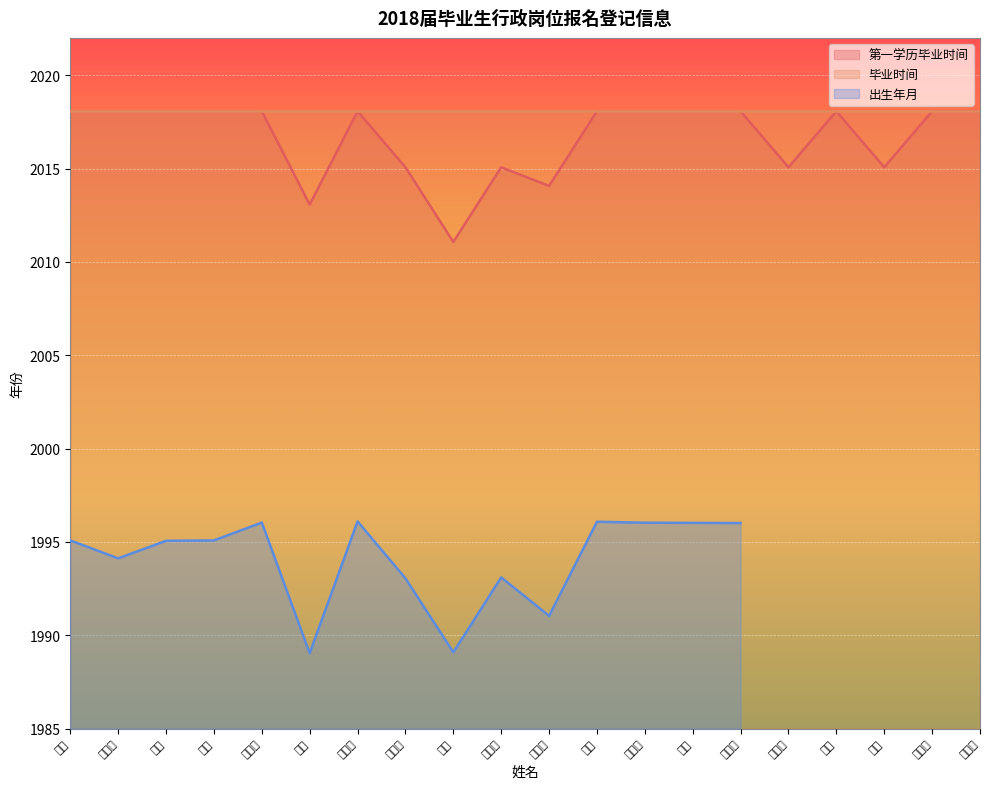

Which series has the largest total across all categories?

毕业时间